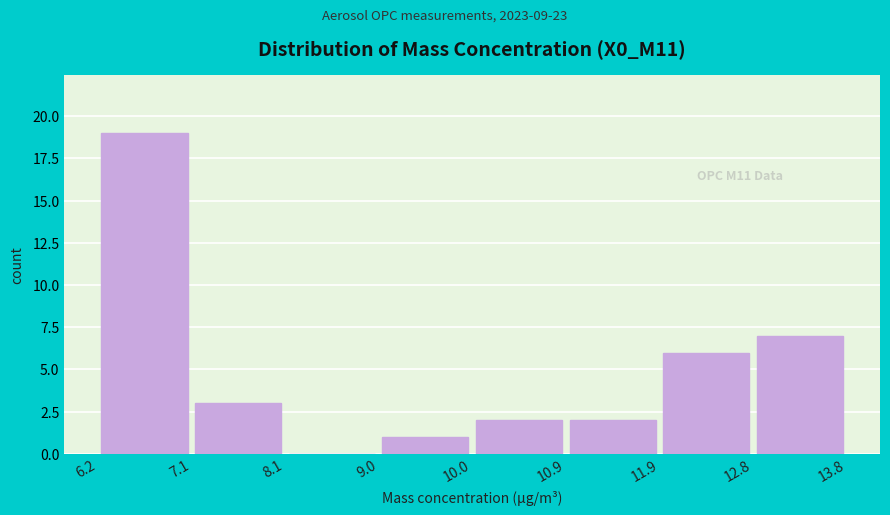

Over which range of the x-axis is the bar tallest?

6.2 to 7.1